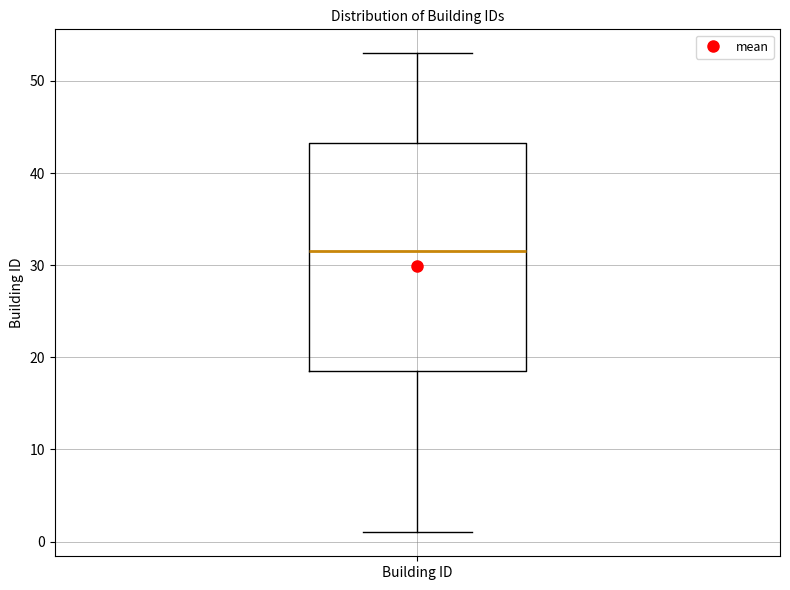

Read this box plot against the y-axis: the position of the median line, the range covered by the box, and the ends of both whiskers. The values are not printed on the chart, so give them approximately, as read against the axis.

median 32, box 19 to 43, whiskers 1 to 53